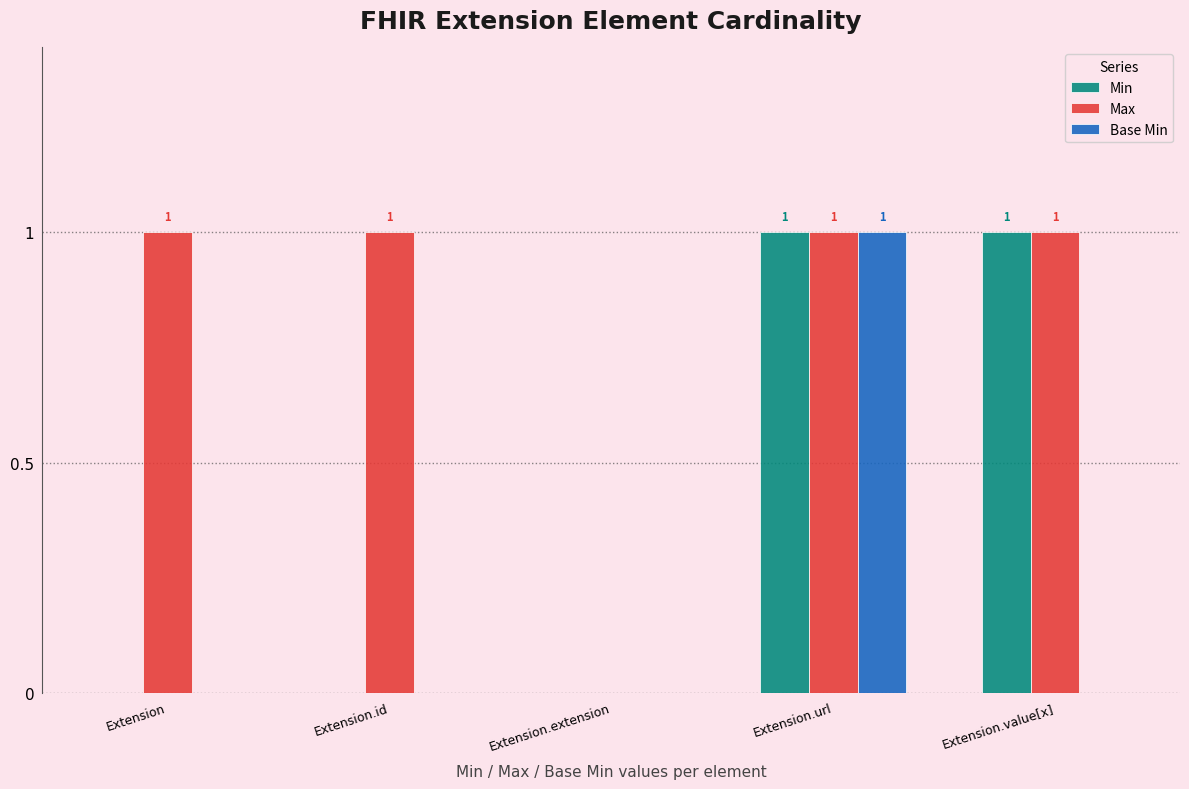

The value of Min at Extension.extension is 0. True or false?

True